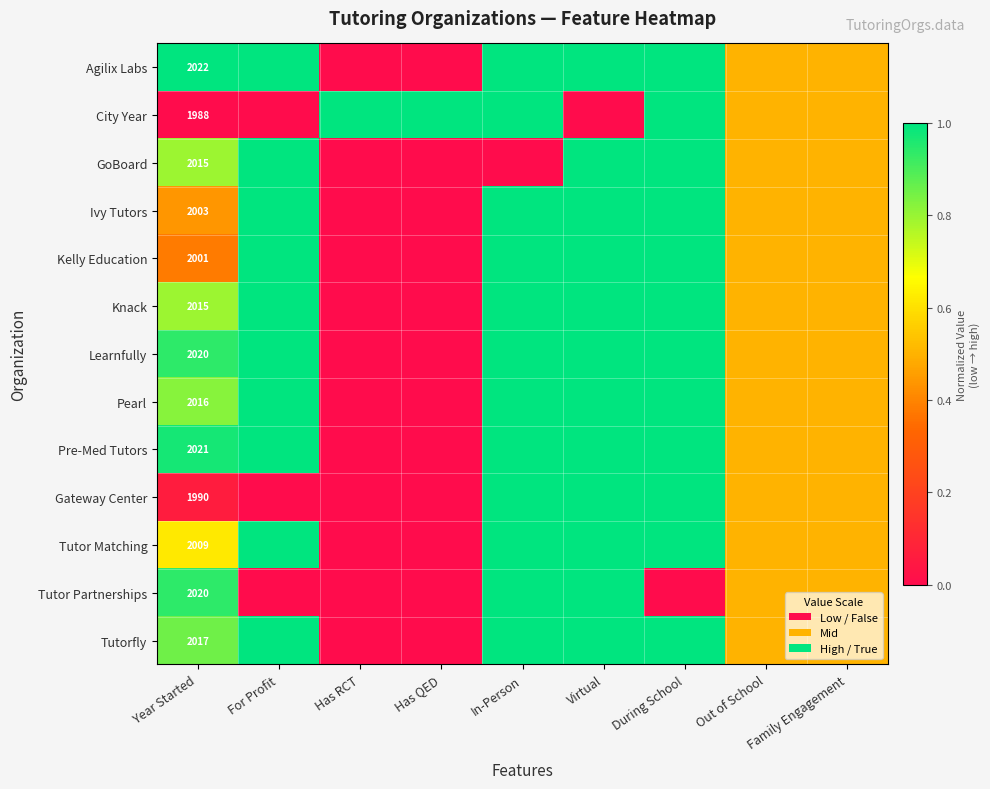

True or false: Ivy Tutors has a value of 1.0 at In-Person.

True